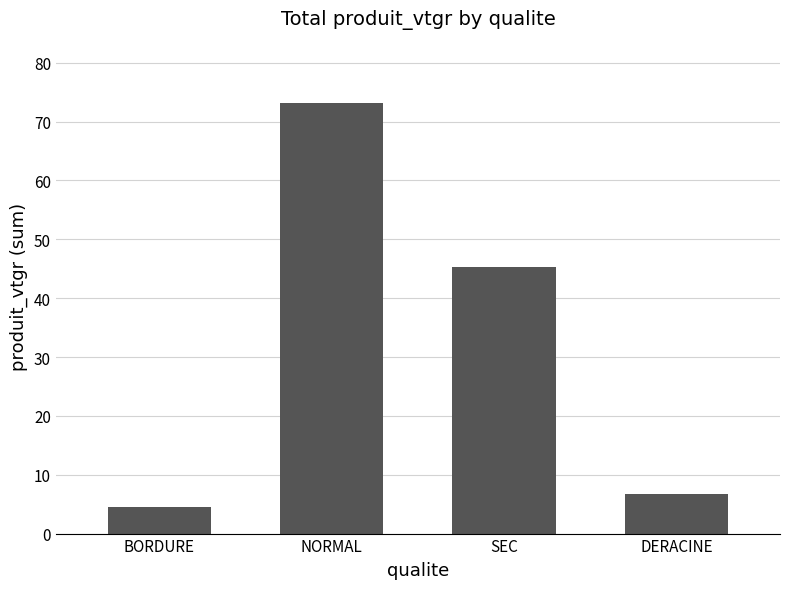

What is the difference between the second highest and minimum values?

40.8